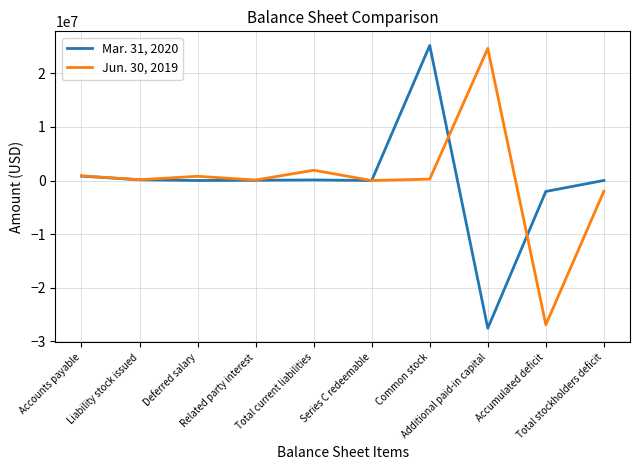

List the series in order of their peak value, highest first.

Mar. 31, 2020, Jun. 30, 2019